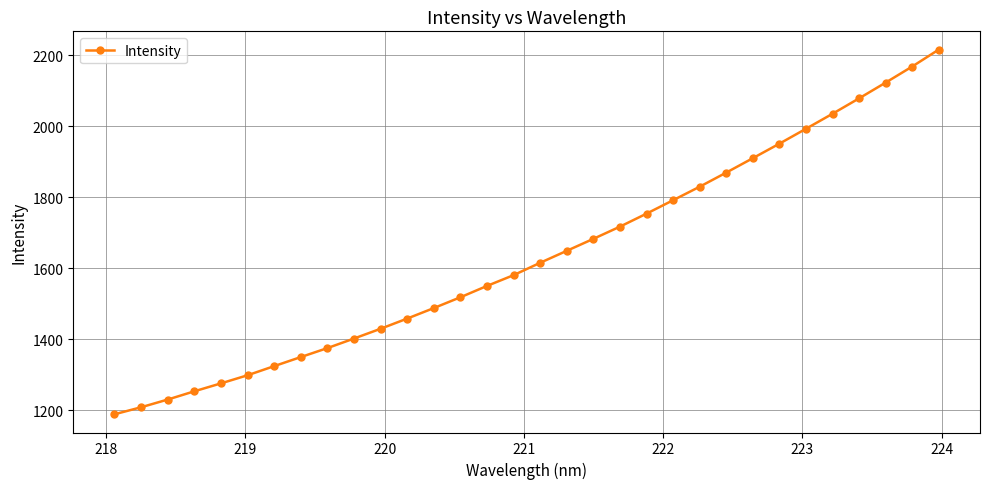

What is the difference between the maximum and minimum values?

1027.4